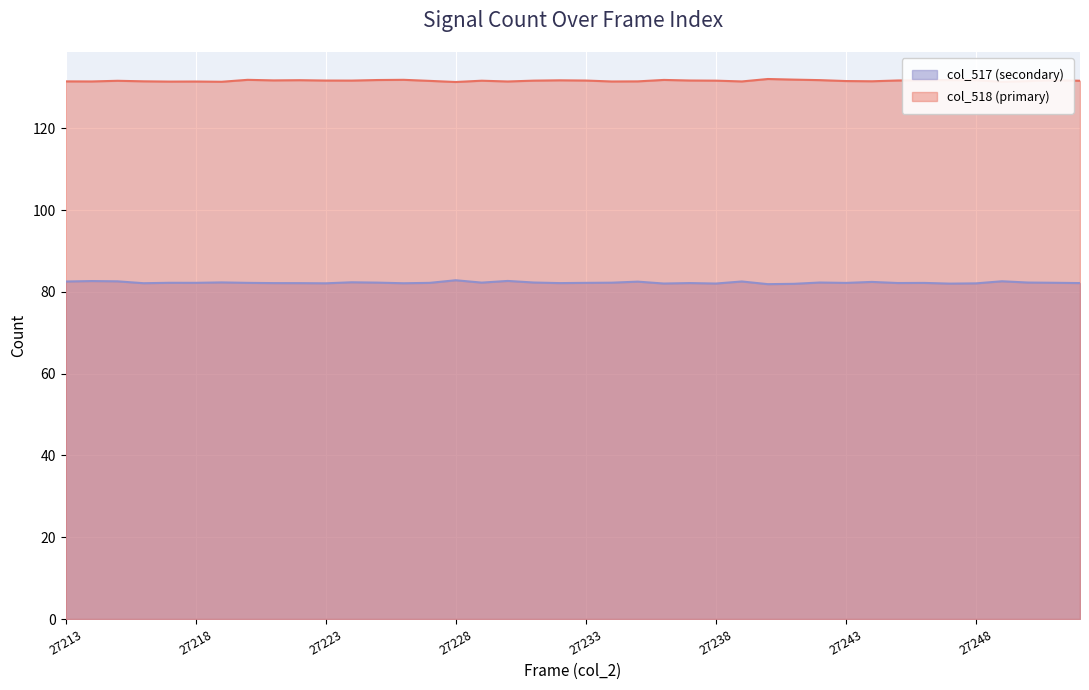

In col_517 (secondary), how many points are higher than both neighbors (excluding endpoints)?

13